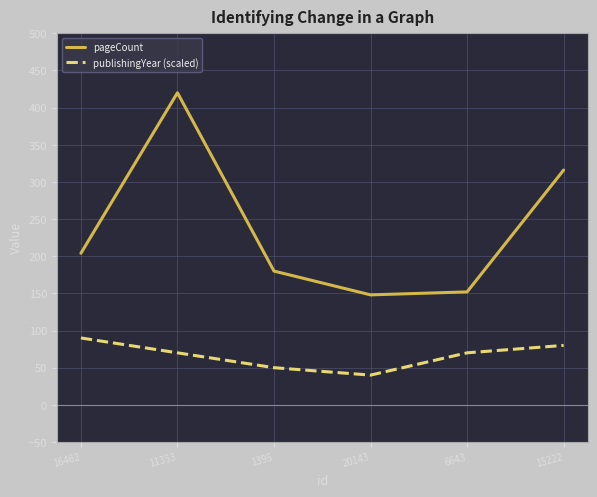

True or false: publishingYear (scaled) and pageCount cross at least once.

False